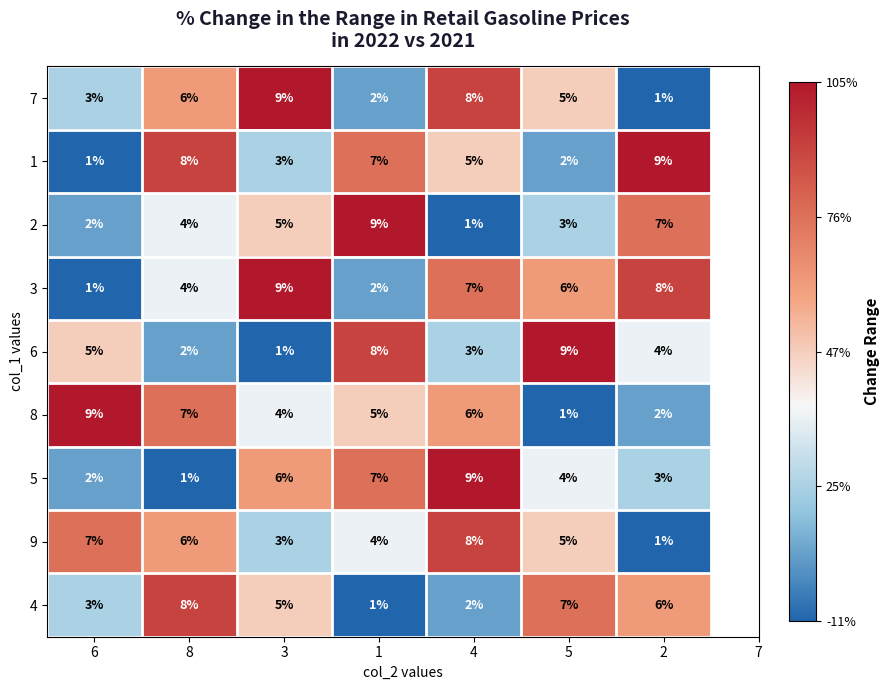

True or false: 7 has a value of 1 at 1.

False